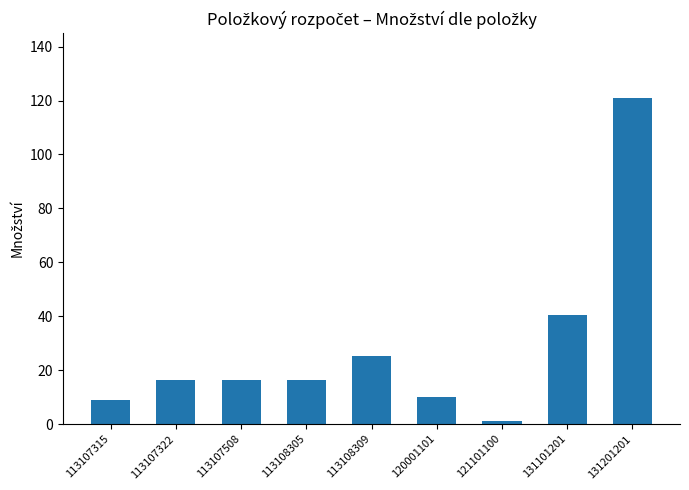

What is the average value?

28.4